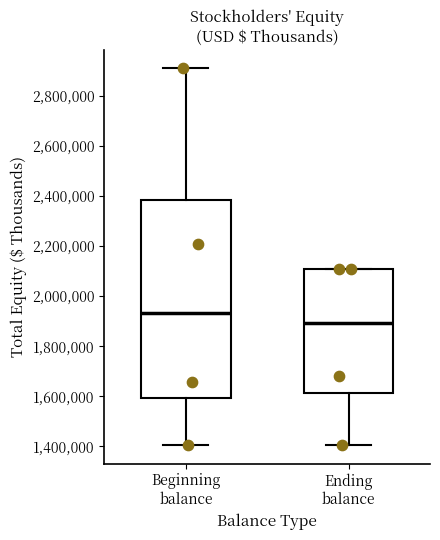

Reading left to right, transcribe this box plot: for each box, give where its median line is, the range the box spans, and where its two whiskers end, as read against the y-axis. The values are not printed on the chart, so give them approximately, as read against the axis.

Beginning balance: median 1940000, box 1600000 to 2380000, whiskers 1400000 to 2920000
Ending balance: median 1900000, box 1620000 to 2100000, whiskers 1400000 to 2100000